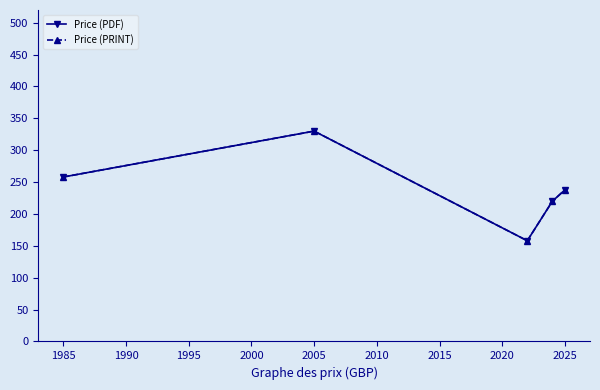

Which series has the widest spread of values?

Price (PDF)